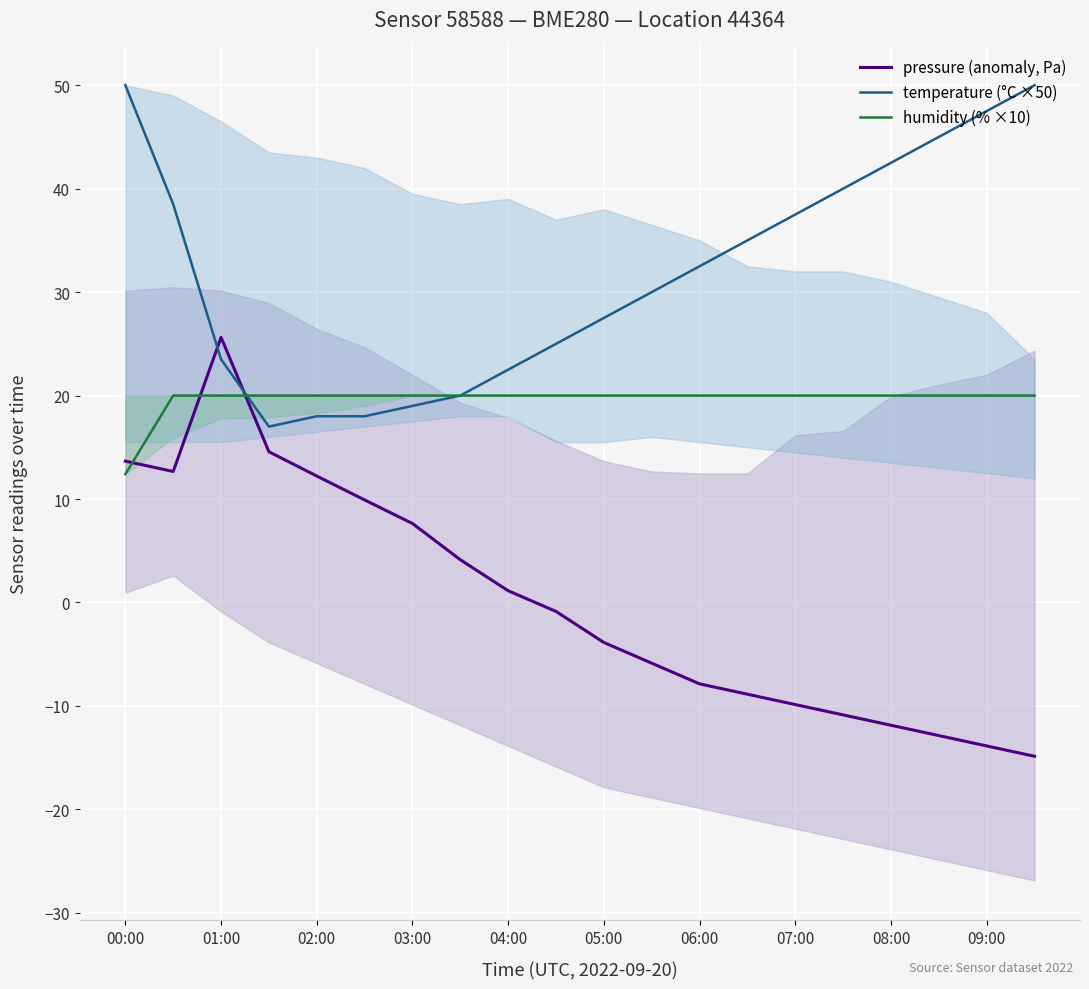

At how many categories does at least one series exceed -10?

20